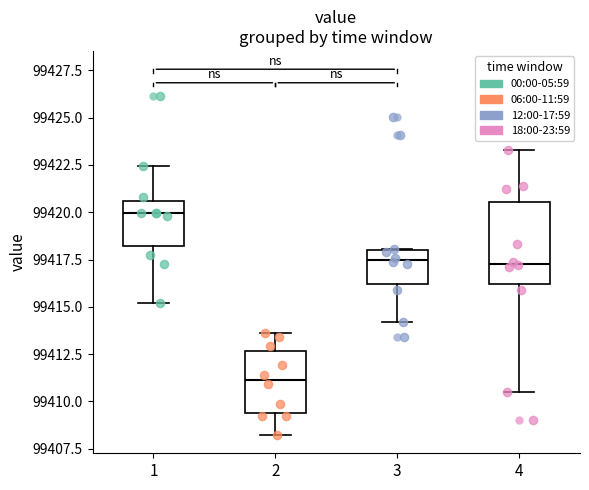

Where is the lower edge of the box at x = 3 on the y-axis? The values are not printed on the chart, so give them approximately, as read against the axis.

99416.0